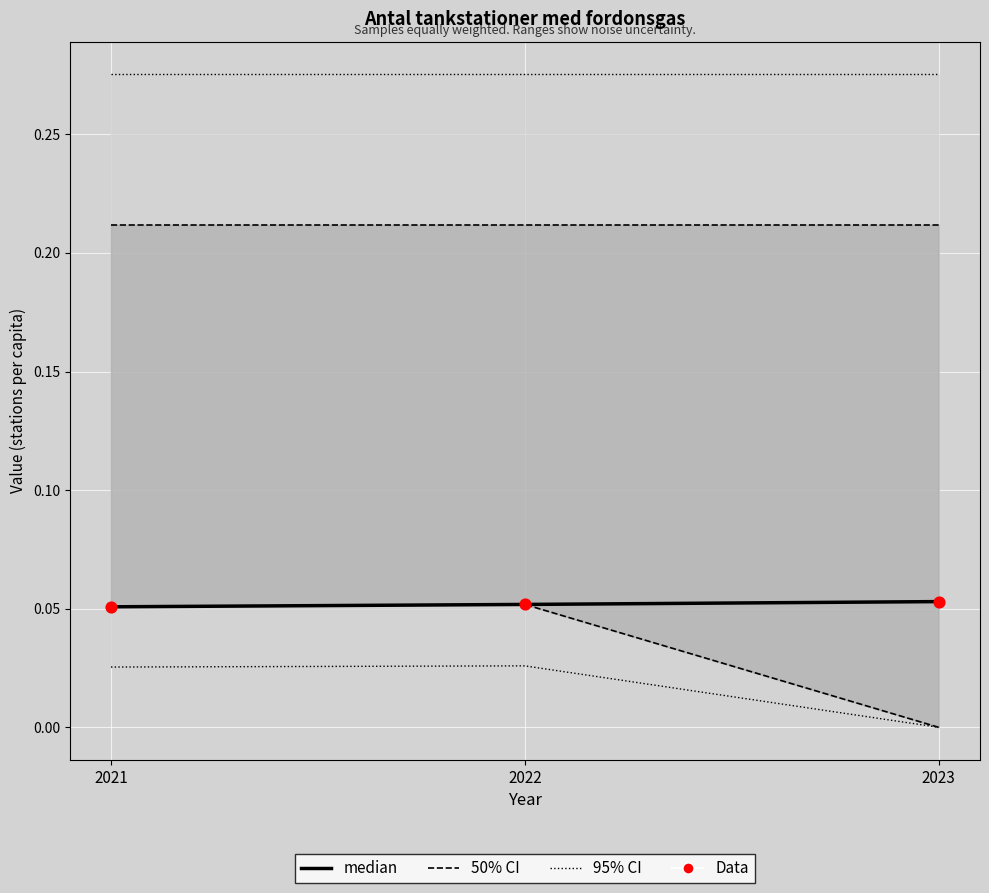

At how many categories does at least one series exceed 0?

3